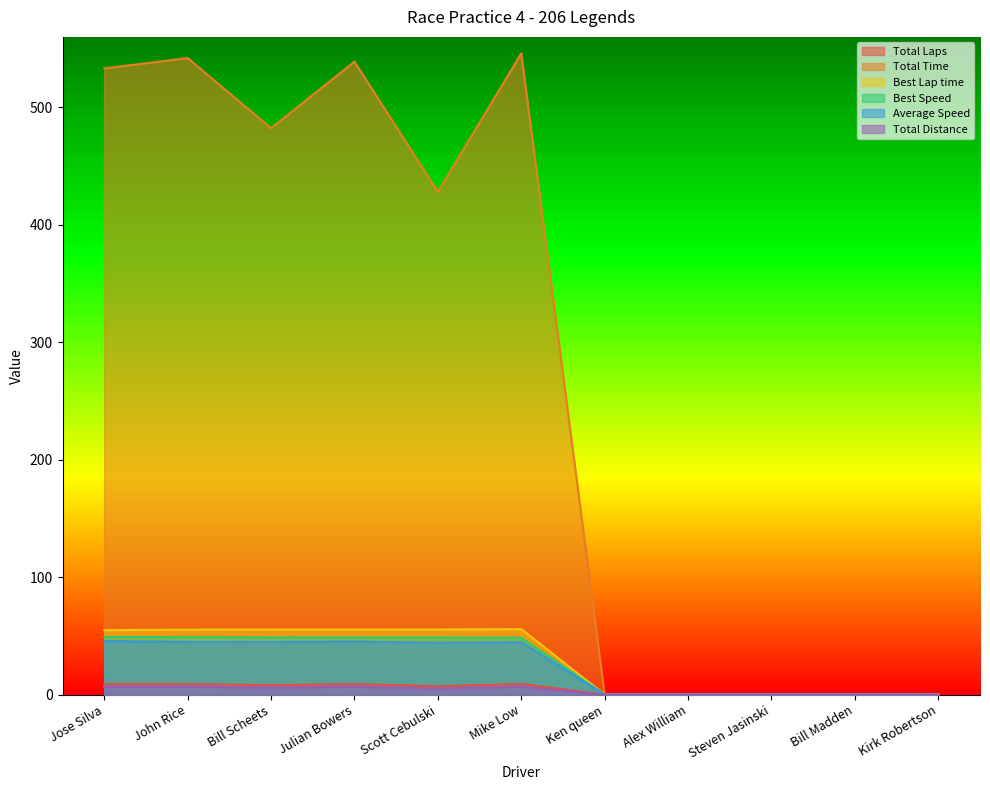

At how many categories does at least one series exceed 124?

6